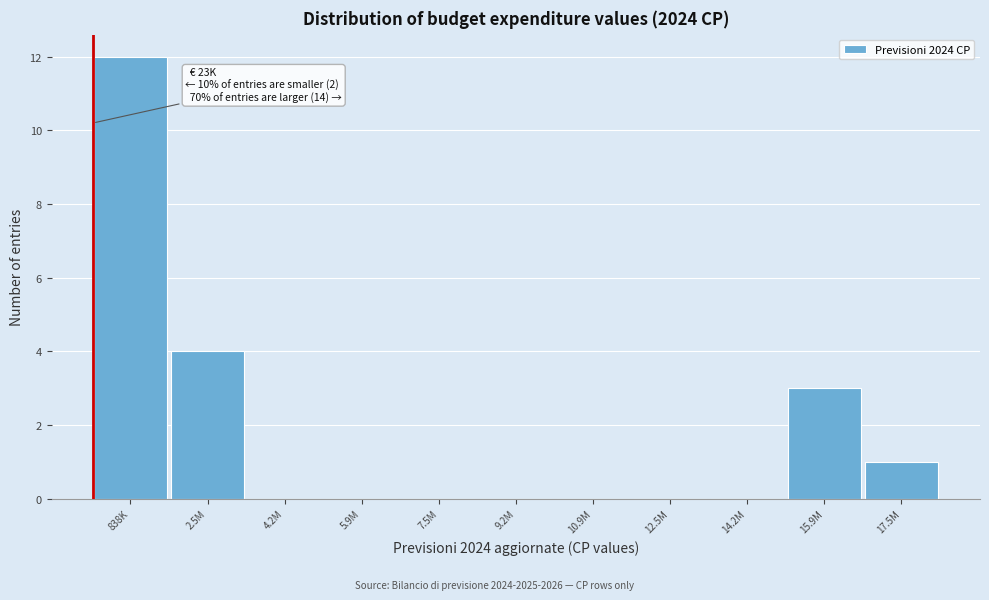

Reading right to left, extract all data points from this chart.

17.5M=1	15.9M=3	14.2M=0	12.5M=0	10.9M=0	9.2M=0	7.5M=0	5.9M=0	4.2M=0	2.5M=4	838K=12